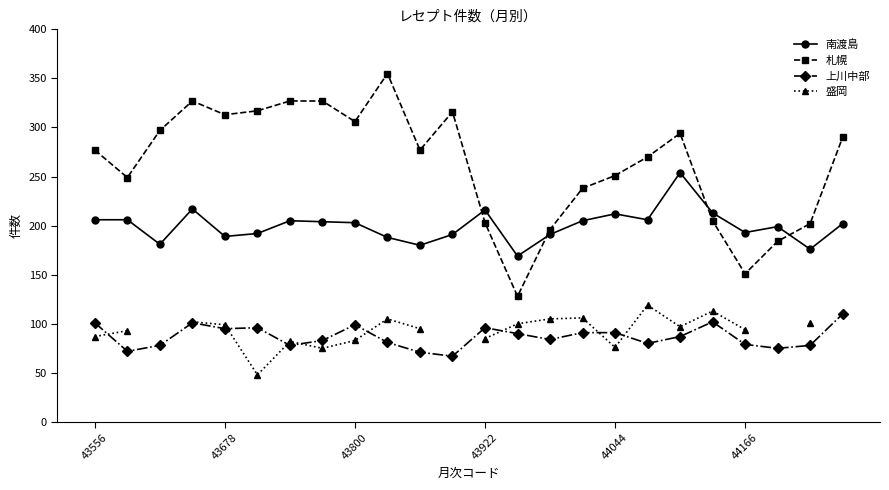

What is the difference between the 盛岡 values at 7 and 14?

30.0